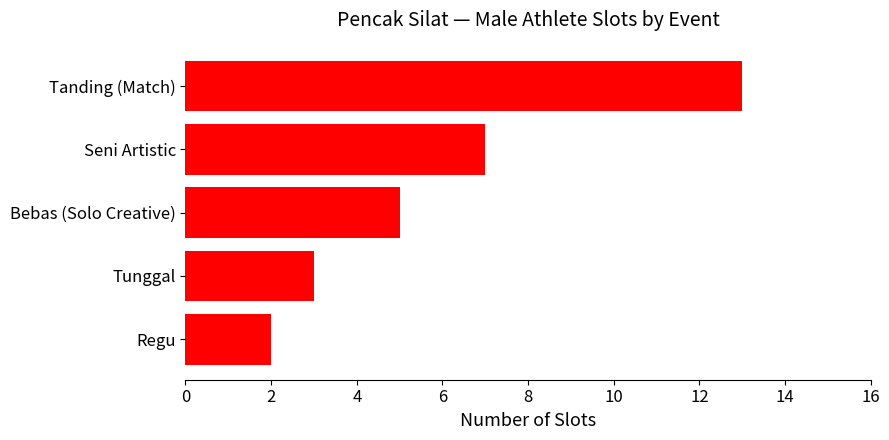

Rank the categories by value from highest to lowest.

Tanding (Match), Seni Artistic, Bebas (Solo Creative), Tunggal, Regu